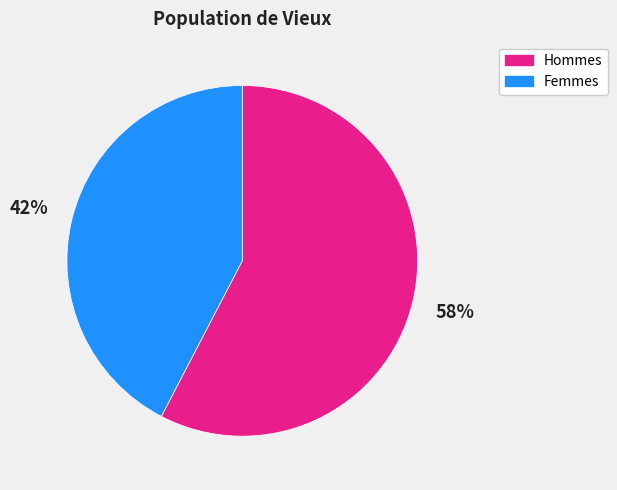

How many segments does this pie chart have?

2